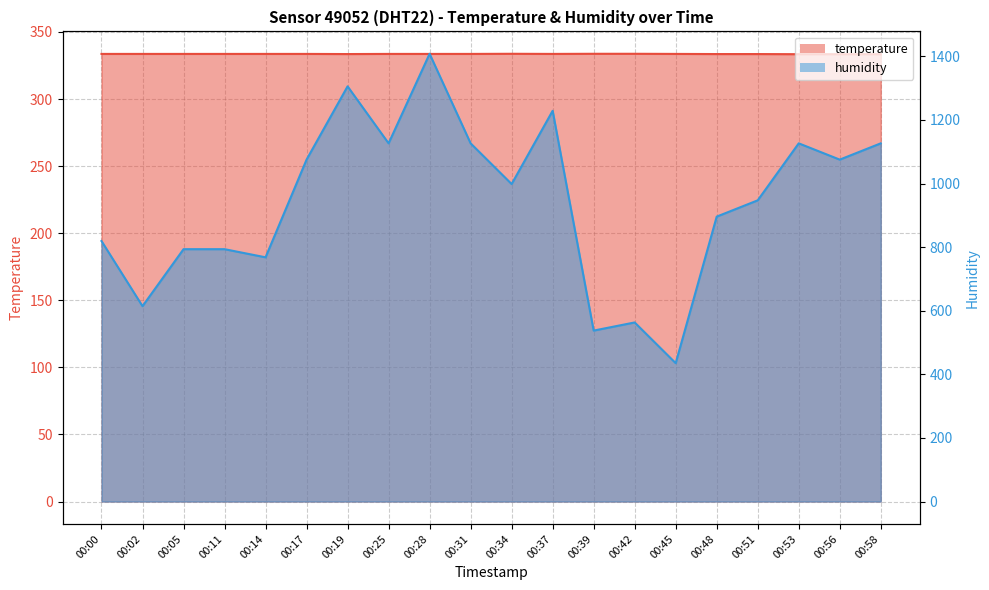

True or false: temperature and humidity cross at least once.

False